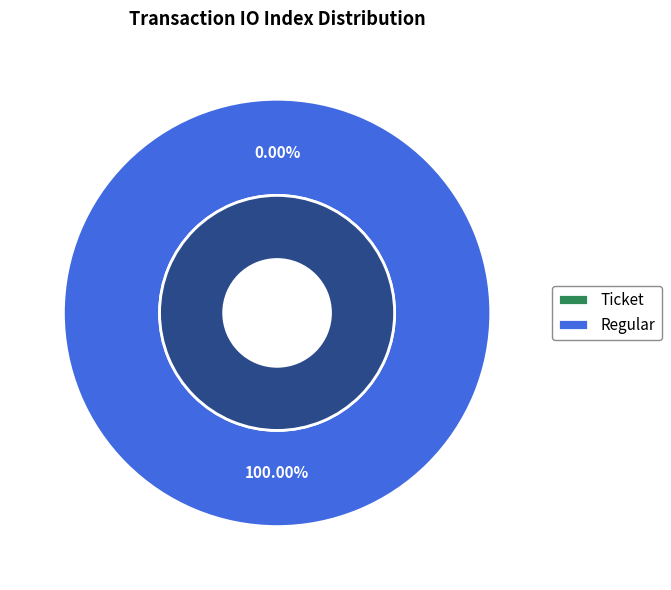

To the nearest percent, what is the combined percentage of Regular (io_index=3) and Ticket (io_index=0)?

100%